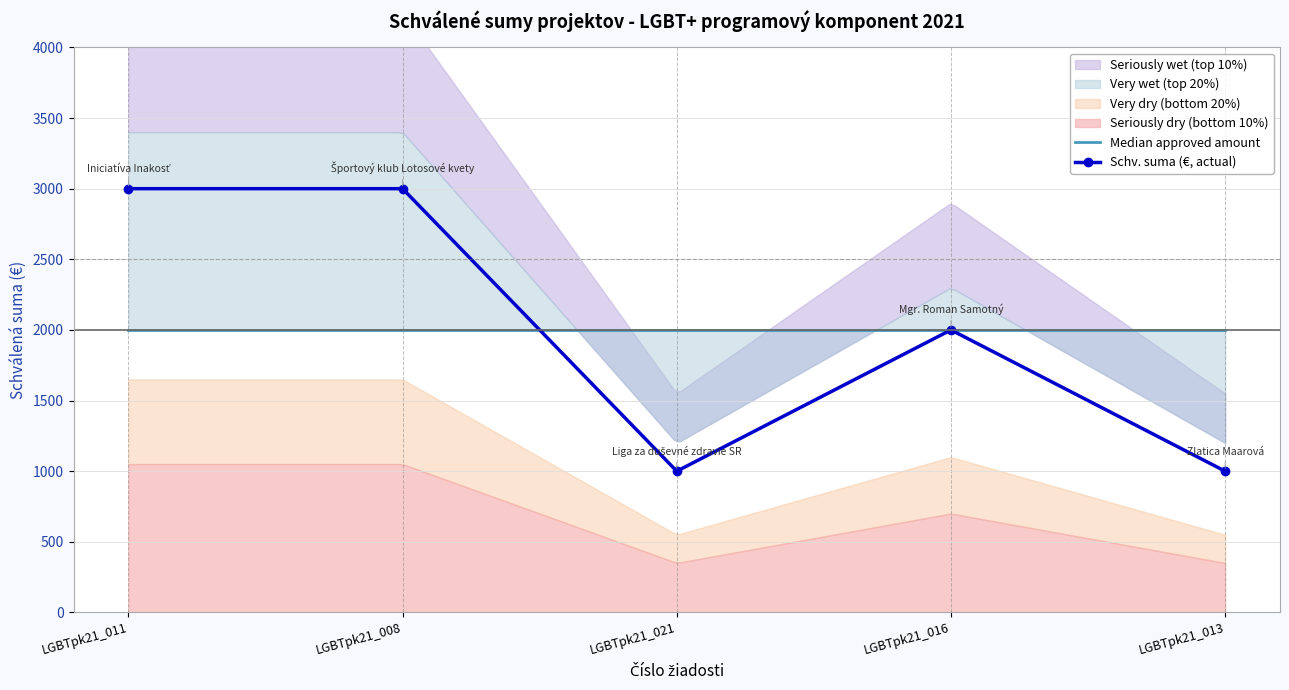

True or false: there are more than 0 points higher than both neighbors.

True